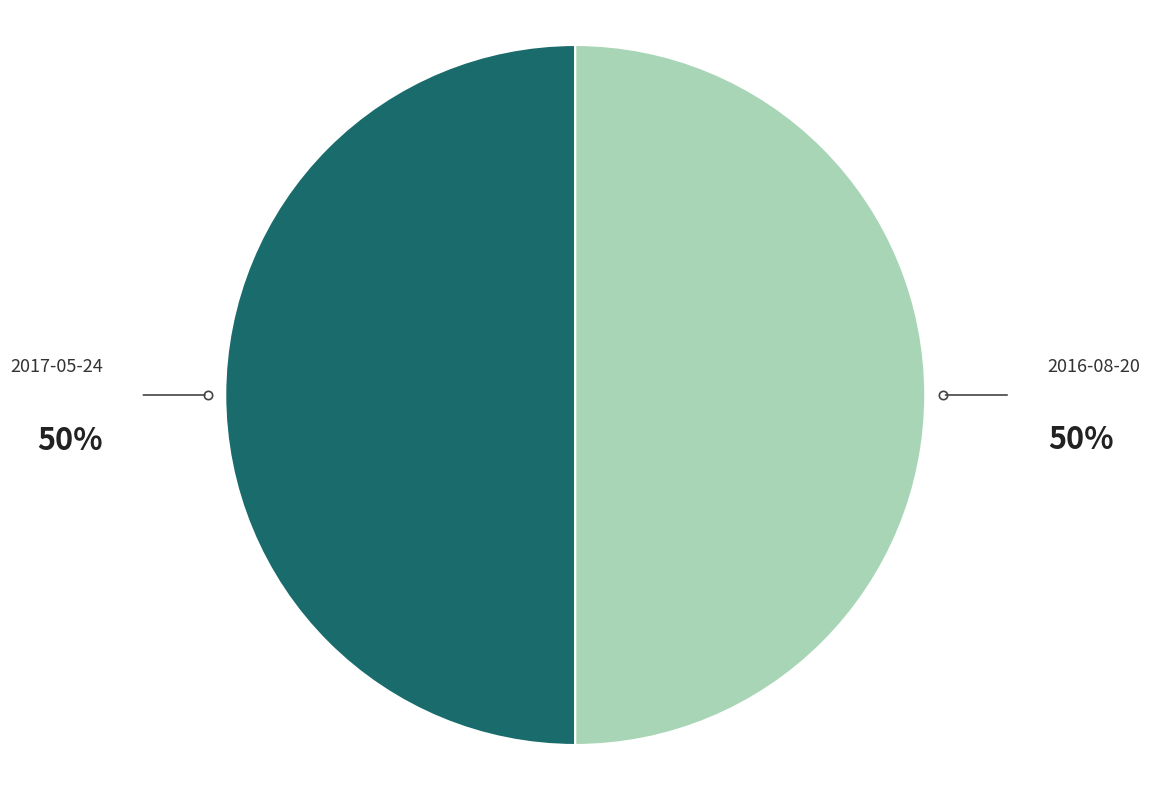

Is it true that 2017-05-24 is 50% of the pie?

True